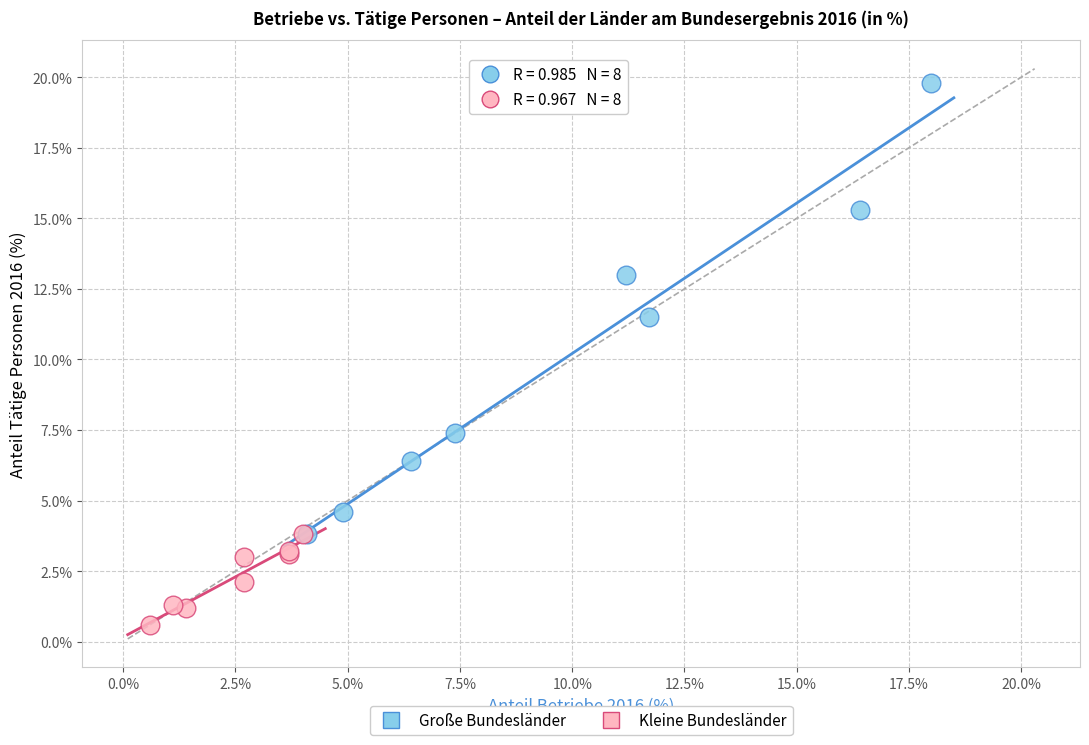

Which series contains the lowest Y value?

Kleine Bundesländer